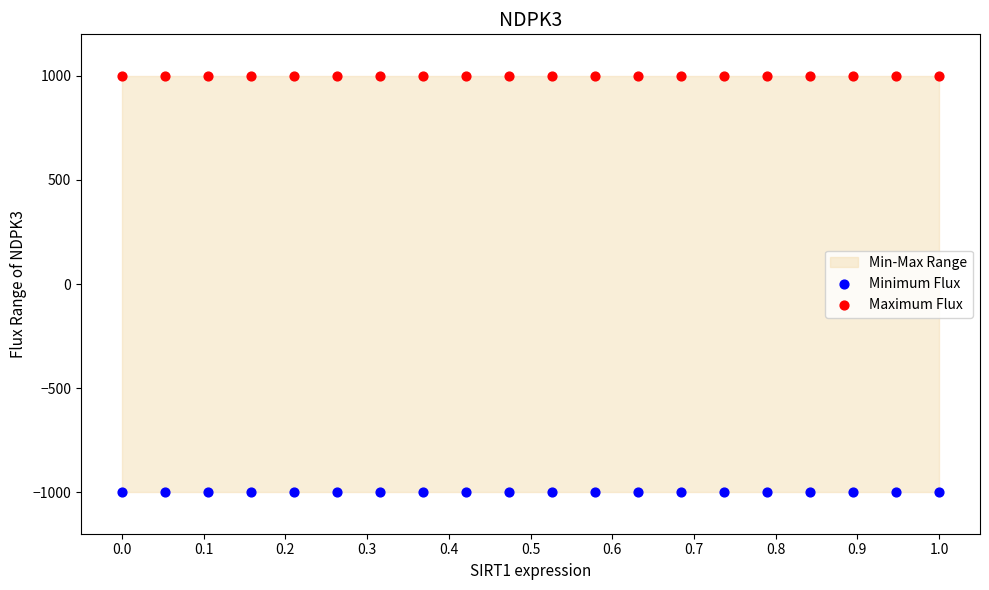

Which series contains the lowest Y value?

Minimum Flux